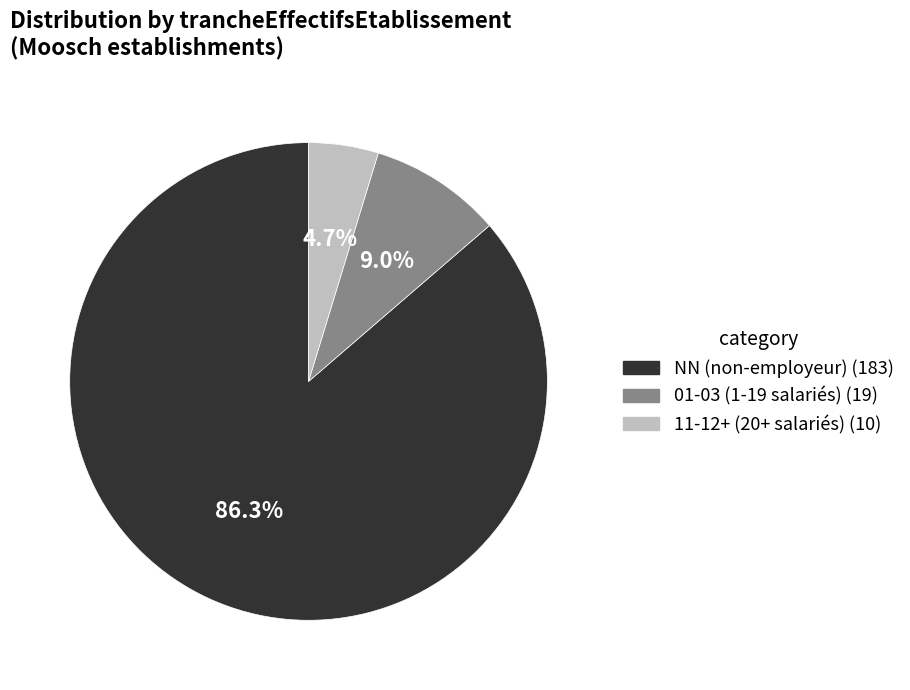

Does any single category account for the majority?

Yes